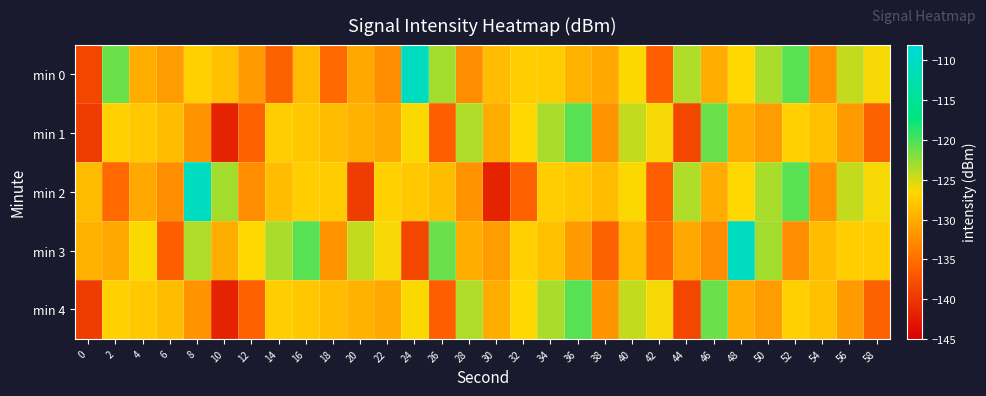

Reading right to left, what are all the values shown in this chart?

min 0: 58=-126.2	56=-124.4	54=-132.1	52=-120.5	50=-123.4	48=-126.4	46=-130.0	44=-123.5	42=-136.4	40=-126.4	38=-130.4	36=-129.5	34=-127.5	32=-127.4	30=-128.8	28=-132.5	26=-123.1	24=-110.6	22=-132.5	20=-130.4	18=-135.4	16=-128.9	14=-136.1	12=-131.5	10=-128.5	8=-127.3	6=-131.2	4=-129.9	2=-121.1	0=-138.6
min 1: 58=-136.1	56=-131.5	54=-128.5	52=-127.3	50=-131.2	48=-129.9	46=-121.1	44=-138.6	42=-126.2	40=-124.4	38=-132.1	36=-120.5	34=-123.4	32=-126.4	30=-130.0	28=-123.5	26=-136.4	24=-126.4	22=-130.4	20=-129.5	18=-128.8	16=-127.9	14=-127.4	12=-136.1	10=-141.8	8=-132.1	6=-128.7	4=-127.8	2=-127.1	0=-139.5
min 2: 58=-126.2	56=-124.4	54=-132.1	52=-120.5	50=-123.4	48=-126.4	46=-130.0	44=-123.5	42=-136.4	40=-126.4	38=-128.8	36=-127.9	34=-127.4	32=-136.1	30=-141.8	28=-132.1	26=-128.7	24=-127.8	22=-127.1	20=-139.5	18=-127.5	16=-127.4	14=-128.8	12=-132.5	10=-123.1	8=-110.6	6=-132.5	4=-130.4	2=-135.4	0=-128.9
min 3: 58=-127.5	56=-127.4	54=-128.8	52=-132.5	50=-123.1	48=-110.6	46=-132.5	44=-130.4	42=-135.4	40=-128.9	38=-136.1	36=-131.5	34=-128.5	32=-127.3	30=-131.2	28=-129.9	26=-121.1	24=-138.6	22=-126.2	20=-124.4	18=-132.1	16=-120.5	14=-123.4	12=-126.4	10=-130.0	8=-123.5	6=-136.4	4=-126.4	2=-130.4	0=-129.5
min 4: 58=-136.1	56=-131.5	54=-128.5	52=-127.3	50=-131.2	48=-129.9	46=-121.1	44=-138.6	42=-126.2	40=-124.4	38=-132.1	36=-120.5	34=-123.4	32=-126.4	30=-130.0	28=-123.5	26=-136.4	24=-126.4	22=-130.4	20=-129.5	18=-128.8	16=-127.9	14=-127.4	12=-136.1	10=-141.8	8=-132.1	6=-128.7	4=-127.8	2=-127.1	0=-139.5